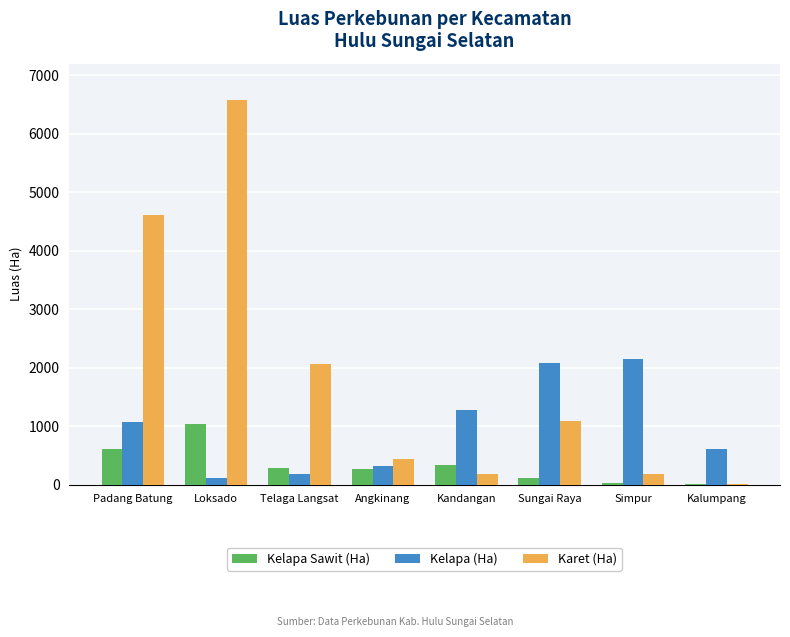

At which category is the sum across all series the highest?

Loksado